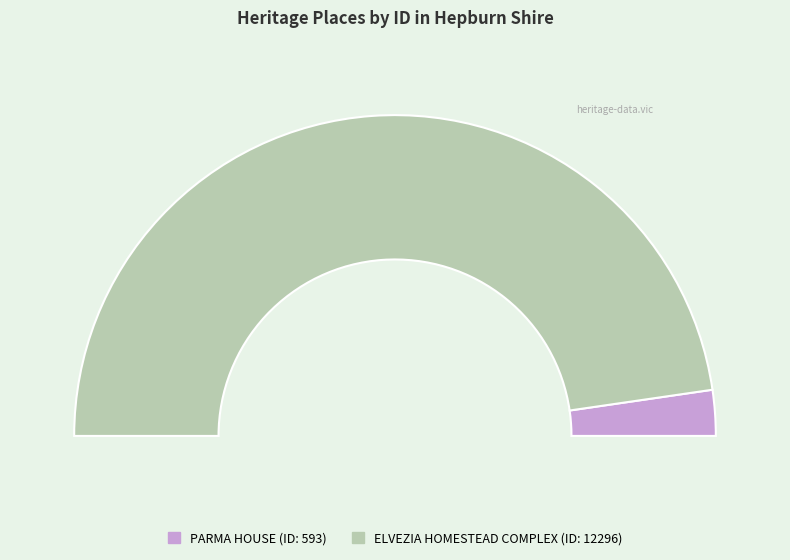

How much of the chart is everything except PARMA HOUSE?

95.4%